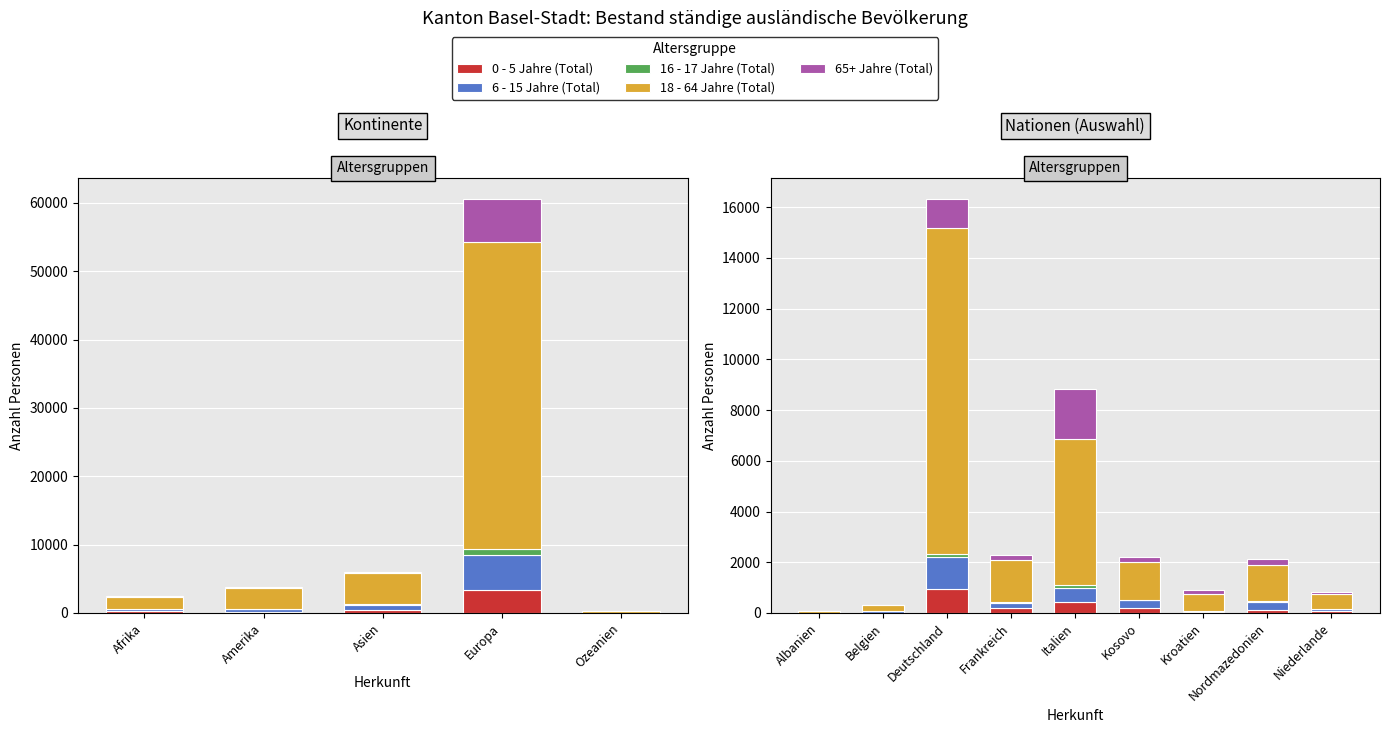

At which label is 16 - 17 Jahre (Total) closest to 77?

Italien